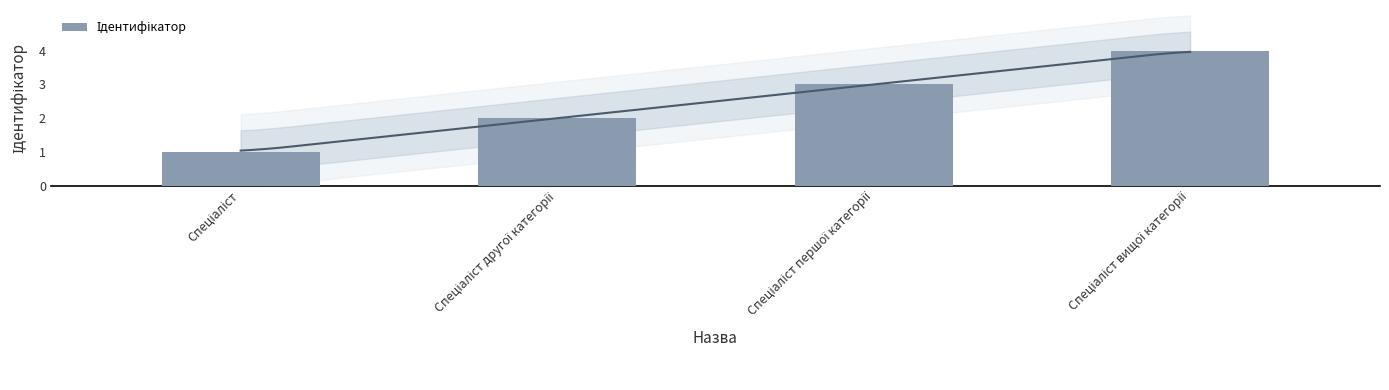

At which category does the chart reach its minimum across all series?

Спеціаліст